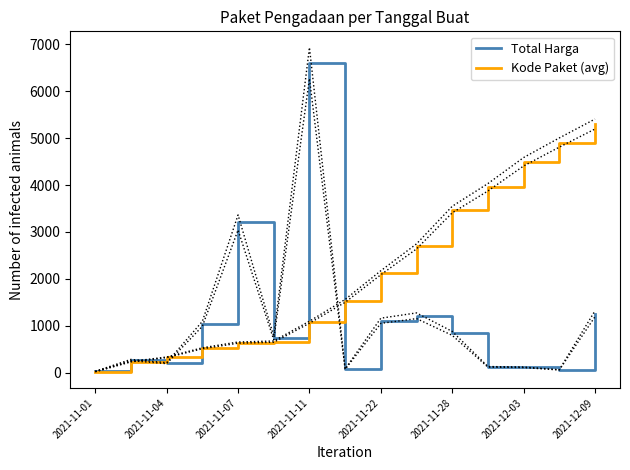

At which label is Total Harga closest to 3314?

2021-11-07